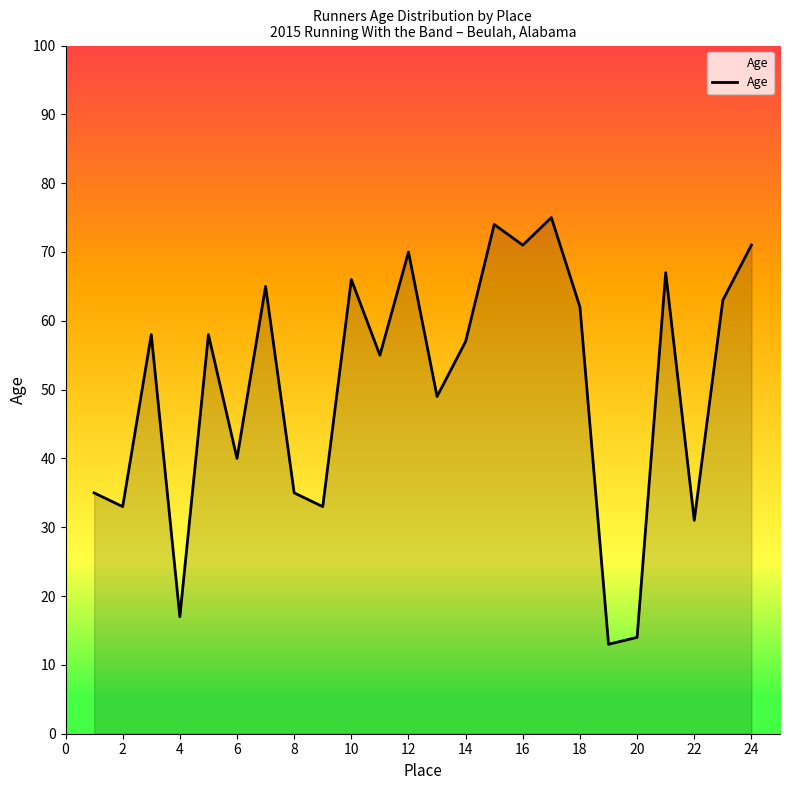

What is the greatest value displayed?

75